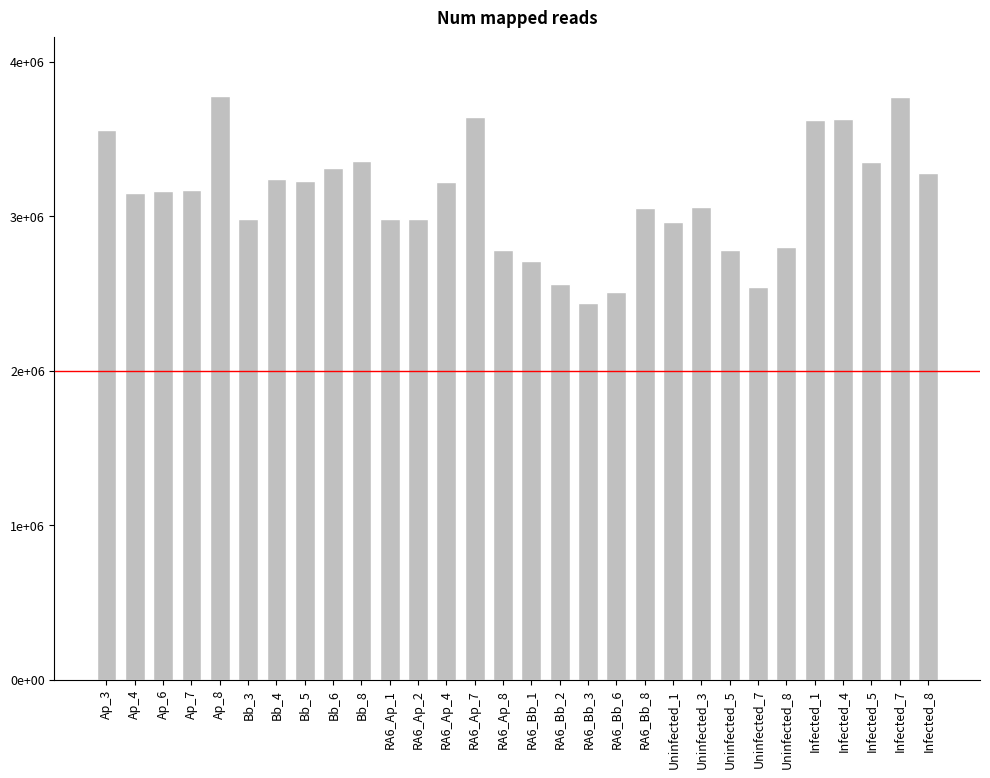

What position from the right is Infected_7?

2